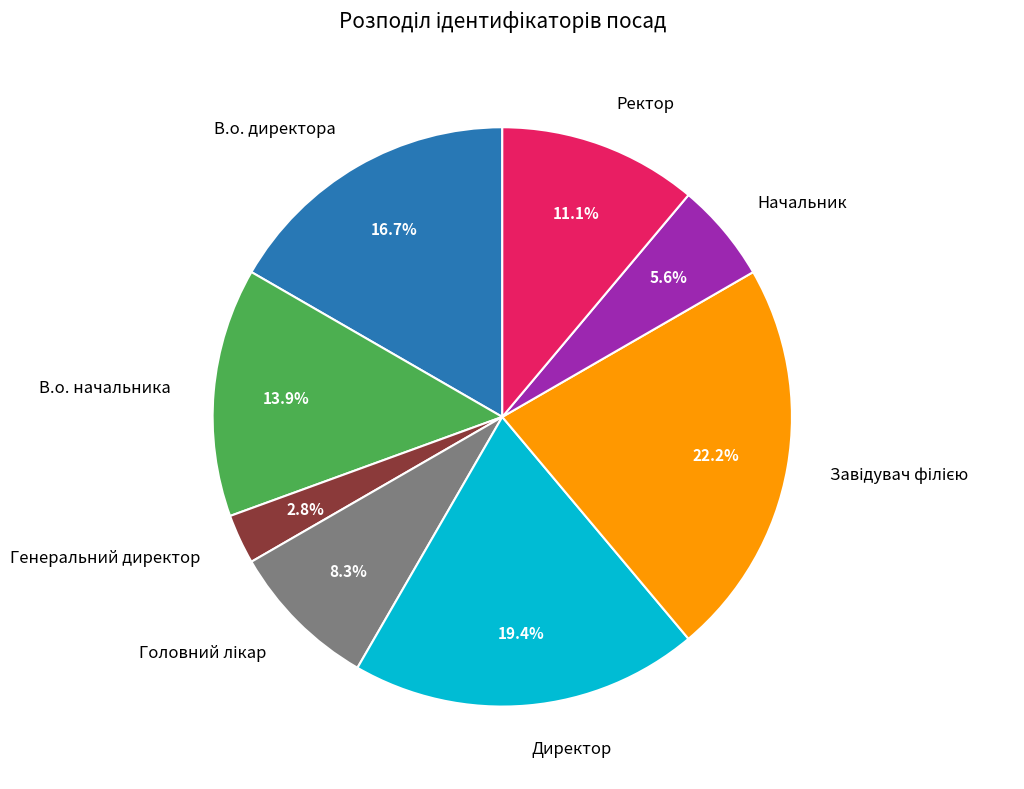

Which has a higher value, Директор or Генеральний директор?

Директор